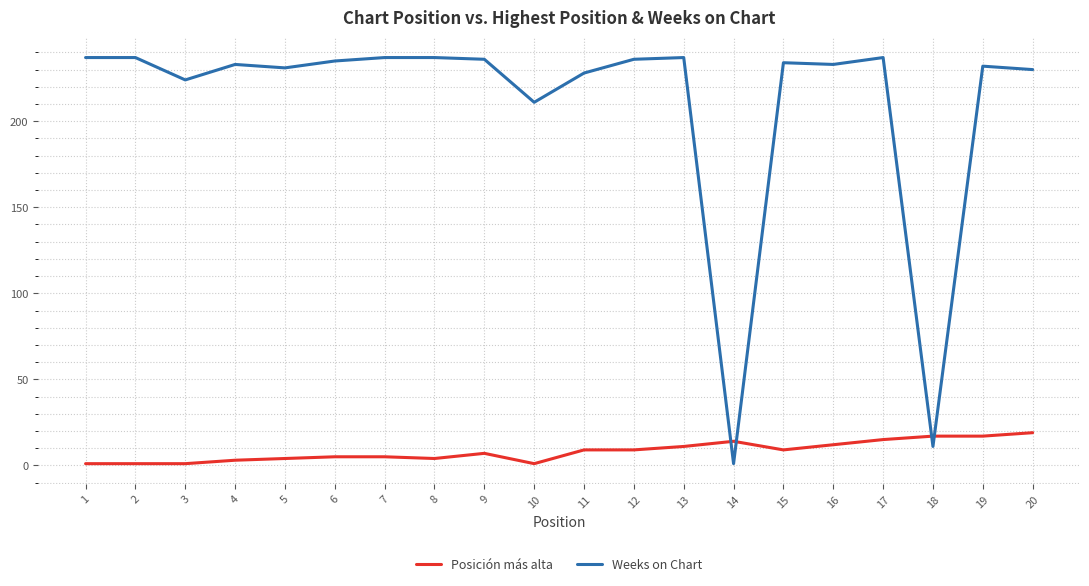

Count the number of categories in the chart.

20